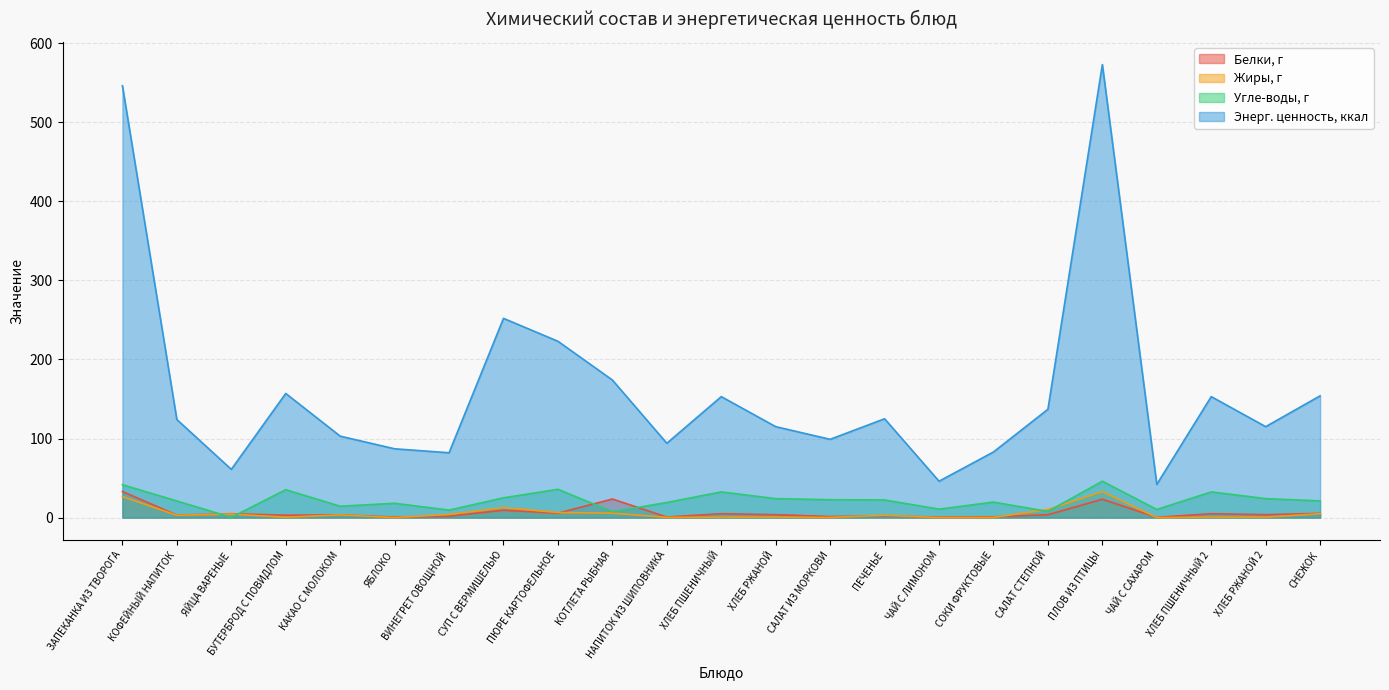

In Энерг. ценность, ккал, how many points are higher than both neighbors (excluding endpoints)?

6